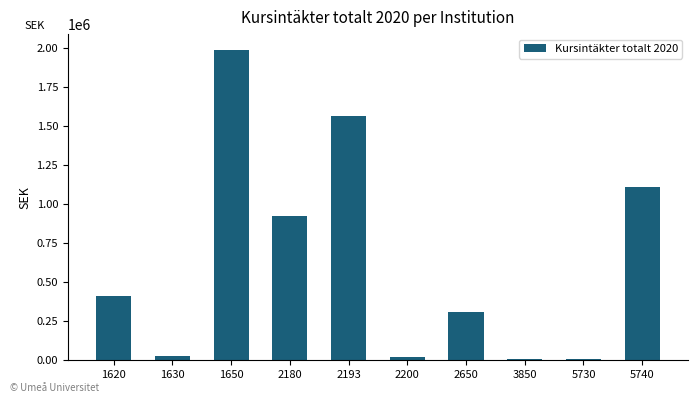

What is the sum of the values at 2193 and 1650?

3558045.7